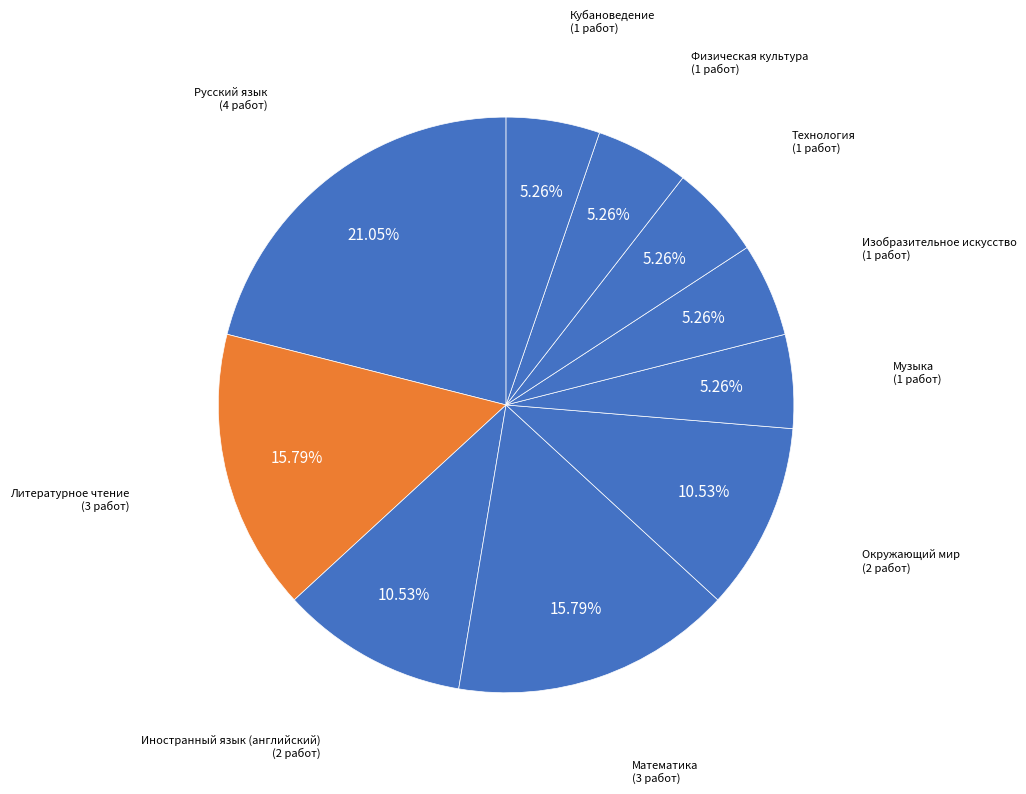

Rank the categories by value from lowest to highest.

Музыка, Изобразительное искусство, Технология, Физическая культура, Кубановедение, Иностранный язык (английский), Окружающий мир, Литературное чтение, Математика, Русский язык